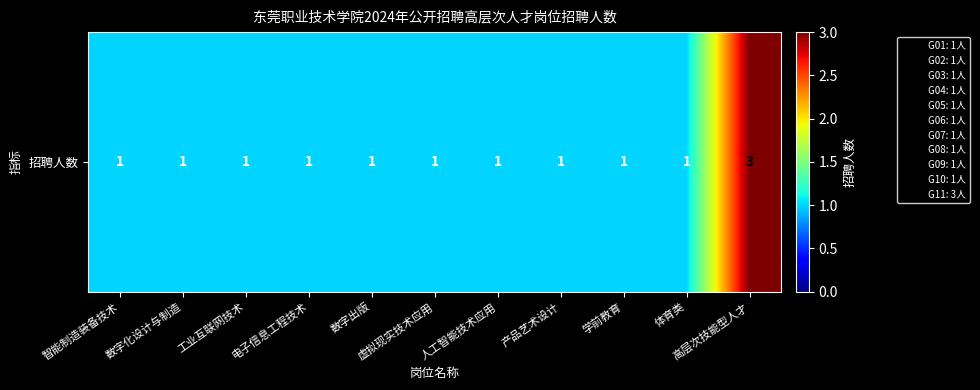

What is the difference between the maximum and minimum values?

2